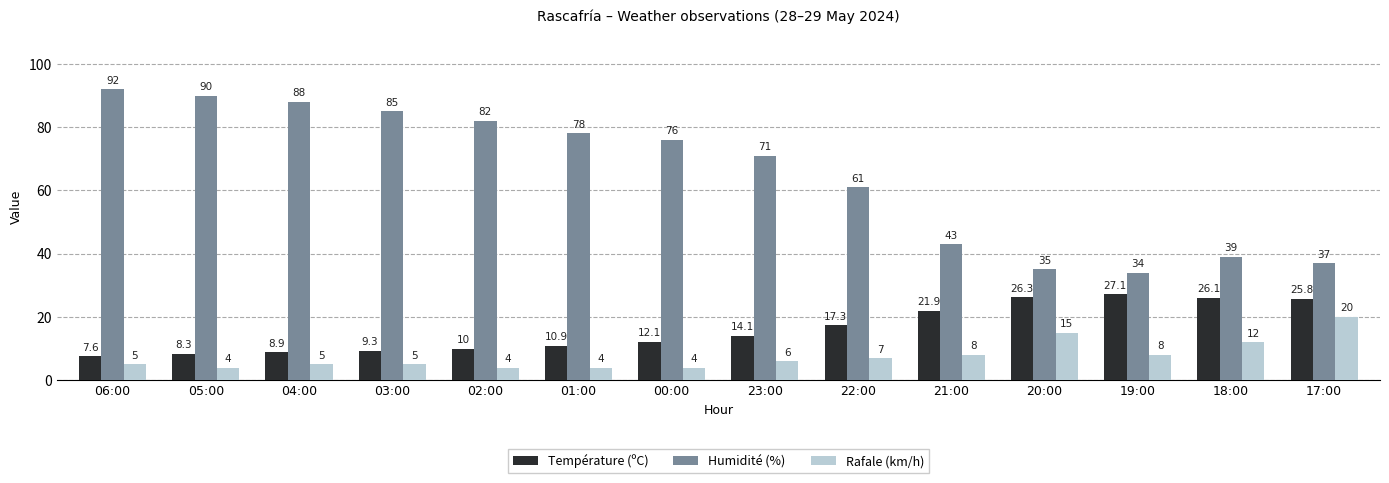

How many groups of bars are there?

14